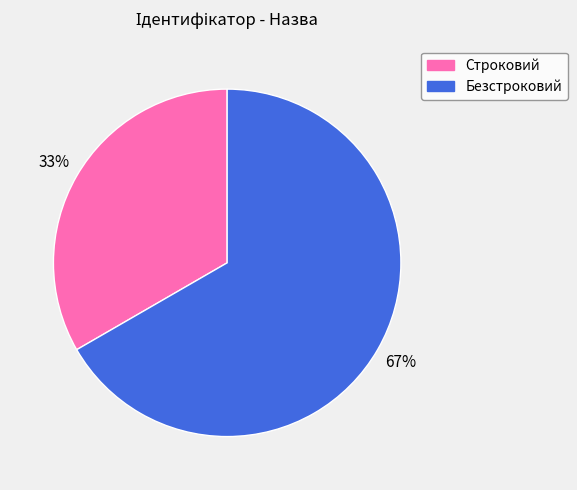

The Строковий slice represents 45% of the pie. True or false?

False